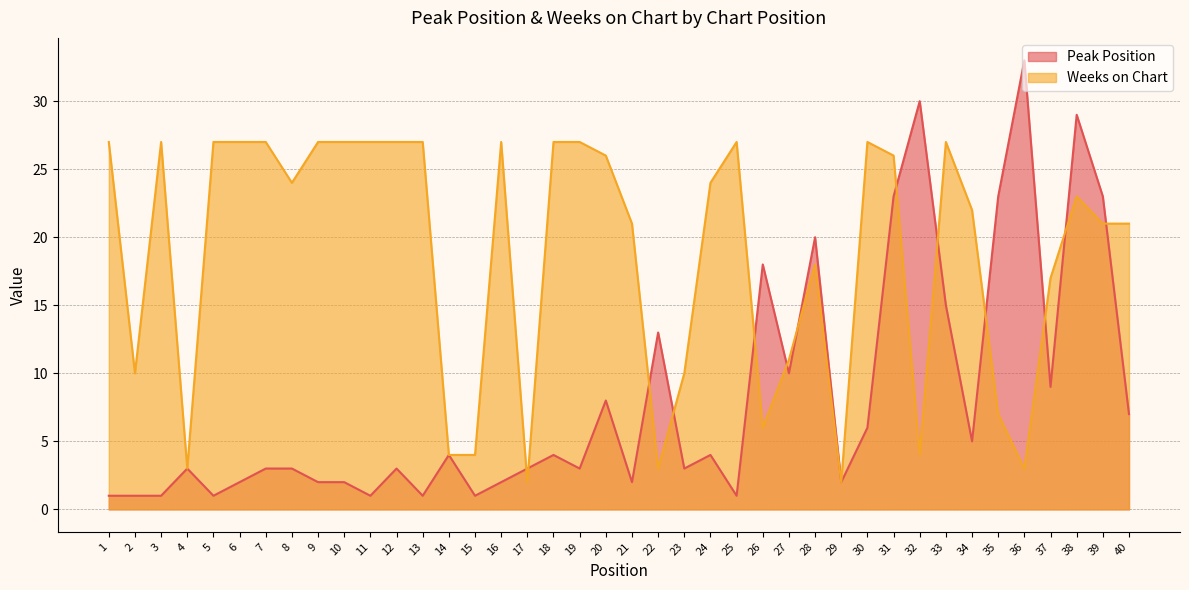

List the labels in order of Peak Position value, smallest first.

1, 2, 3, 5, 11, 13, 15, 25, 6, 9, 10, 16, 21, 29, 4, 7, 8, 12, 17, 19, 23, 14, 18, 24, 34, 30, 40, 20, 37, 27, 22, 33, 26, 28, 31, 35, 39, 38, 32, 36